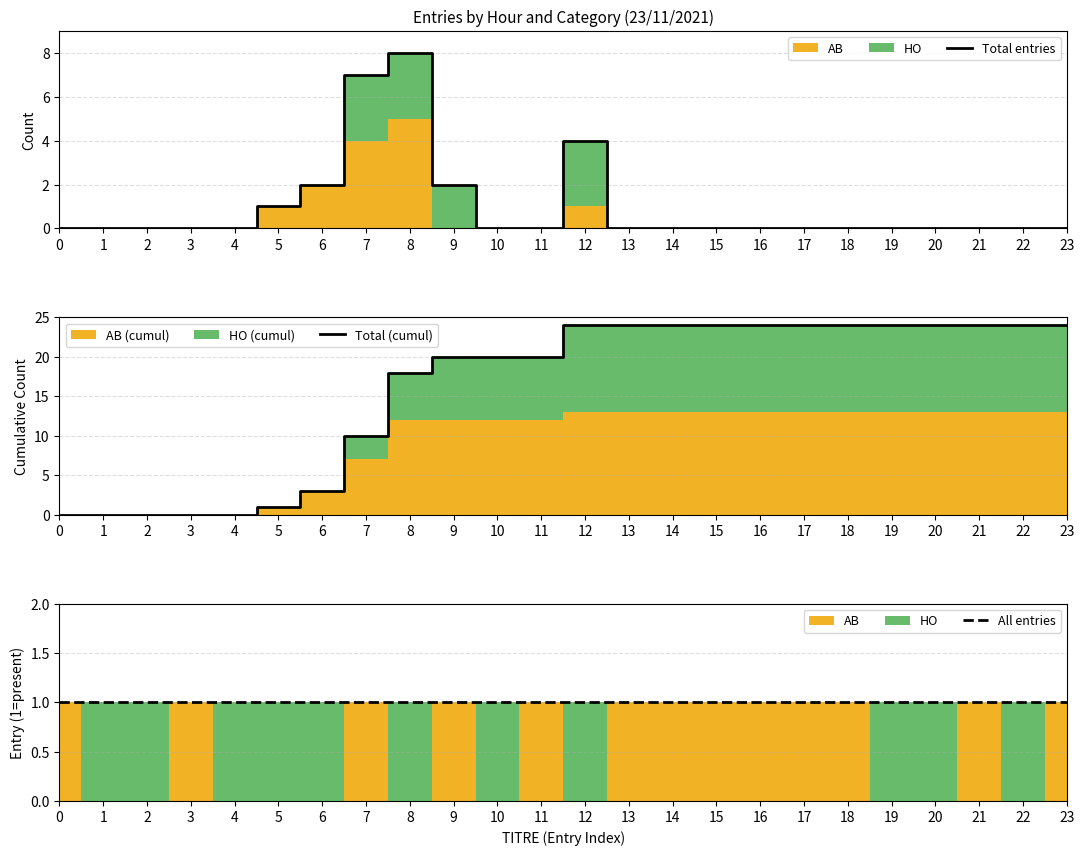

Reading left to right, extract all data points from this chart.

Total entries: 0=0	1=0	2=0	3=0	4=0	5=1	6=2	7=7	8=8	9=2	10=0	11=0	12=4	13=0	14=0	15=0	16=0	17=0	18=0	19=0	20=0	21=0	22=0	23=0
Total (cumul): 0=0	1=0	2=0	3=0	4=0	5=1	6=3	7=10	8=18	9=20	10=20	11=20	12=24	13=24	14=24	15=24	16=24	17=24	18=24	19=24	20=24	21=24	22=24	23=24
All entries: 0=1	1=1	2=1	3=1	4=1	5=1	6=1	7=1	8=1	9=1	10=1	11=1	12=1	13=1	14=1	15=1	16=1	17=1	18=1	19=1	20=1	21=1	22=1	23=1